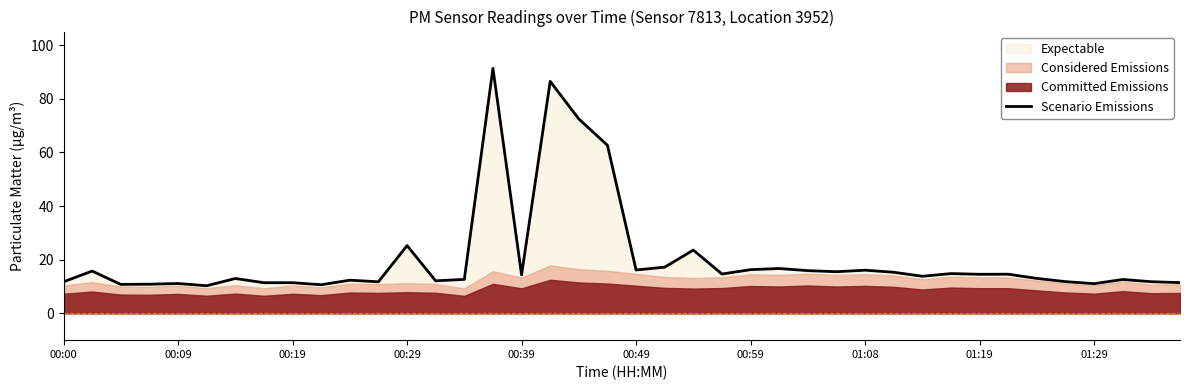

What is the maximum value for Scenario Emissions?

91.4